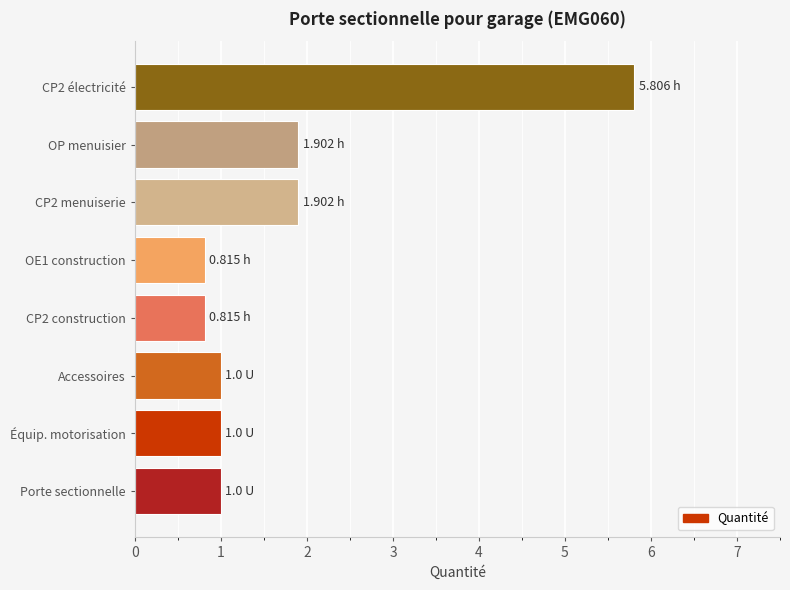

What is the difference between the maximum and minimum values?

5.0